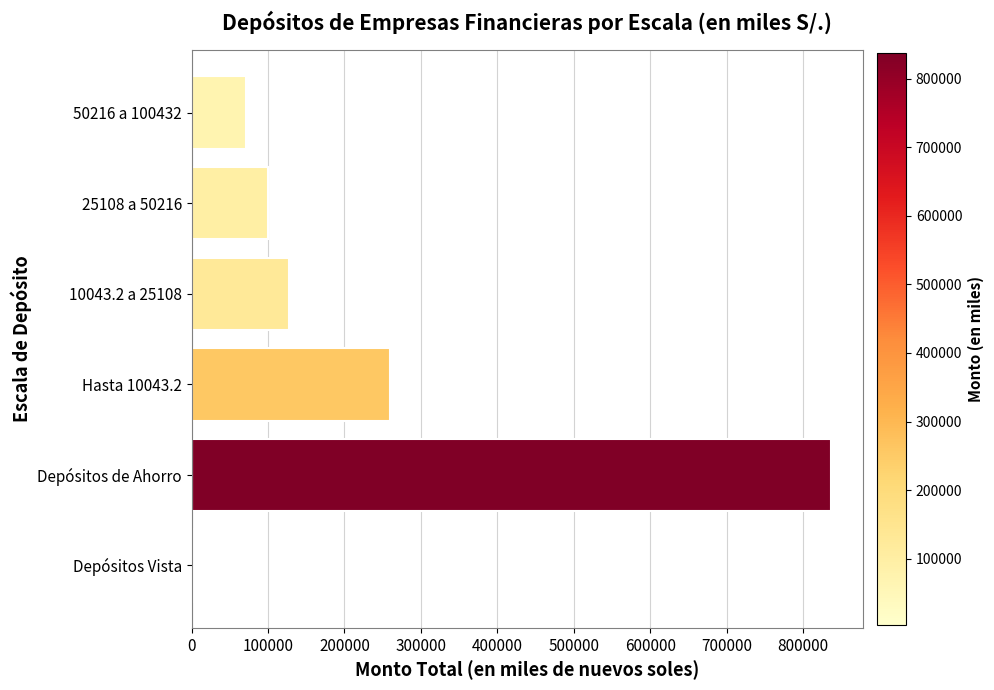

How many bars are there in total?

6